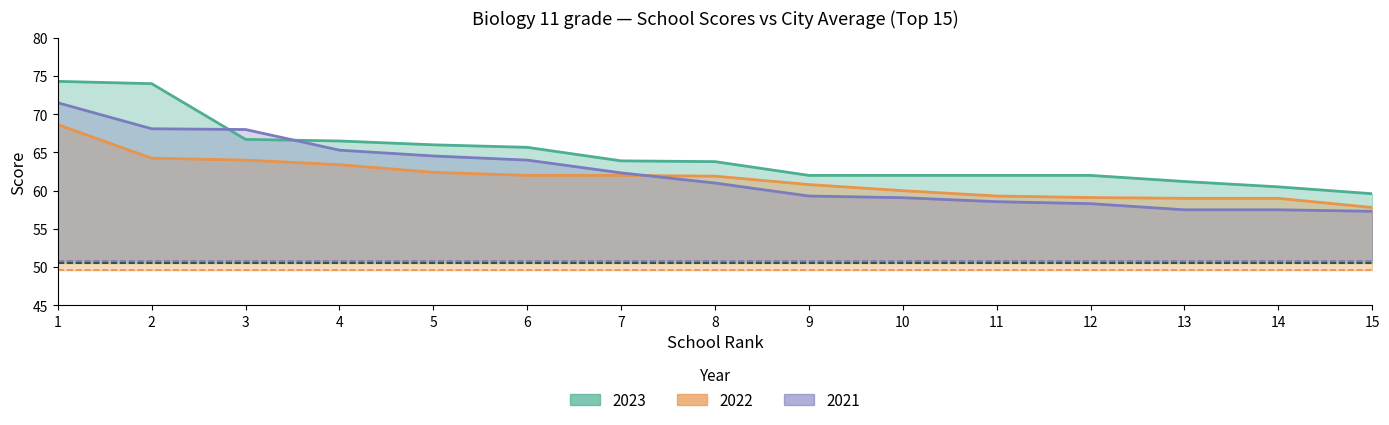

What is the difference between the school_score_2021 values at 7 and 13?

4.8